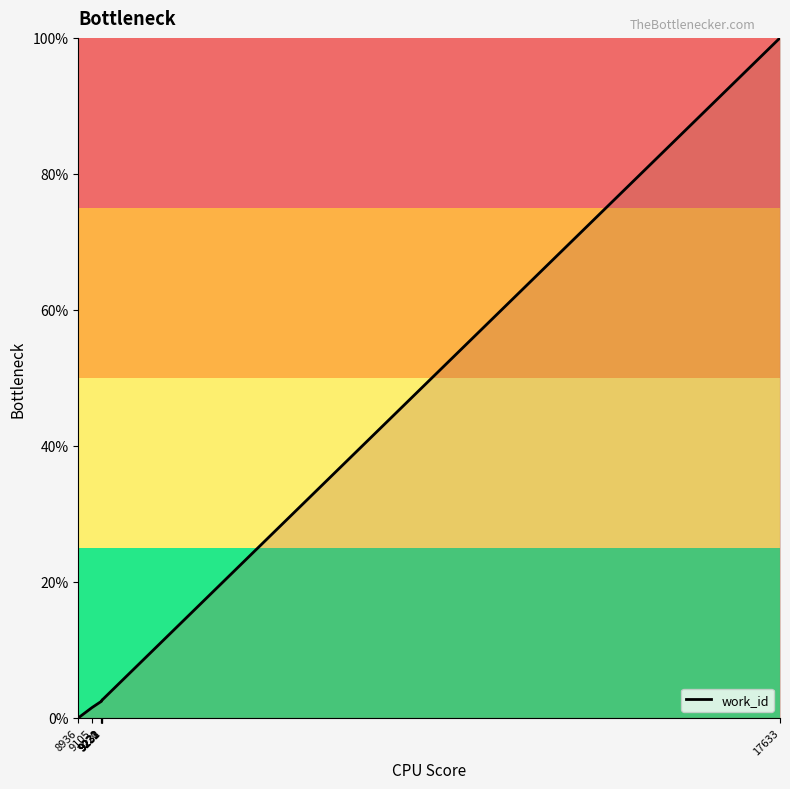

What is the greatest value displayed?

100.0